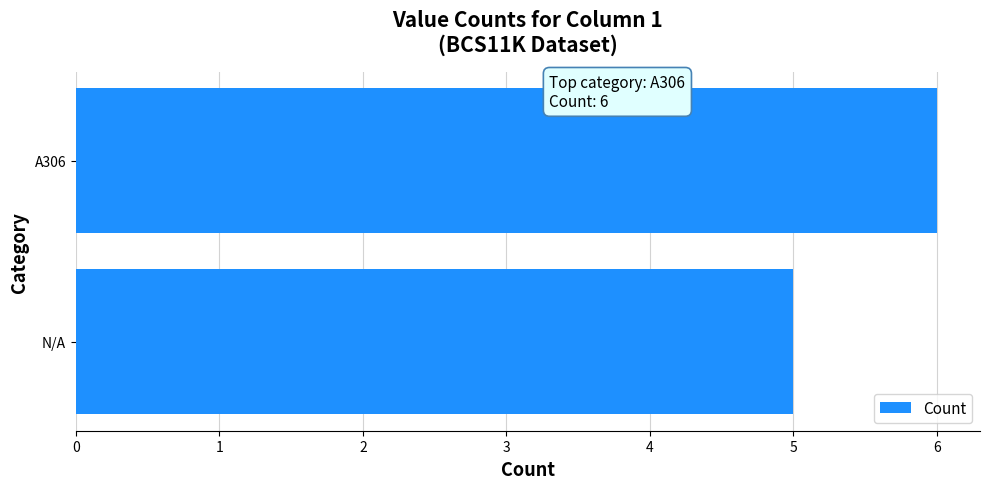

How many values are between 5 and 6?

2